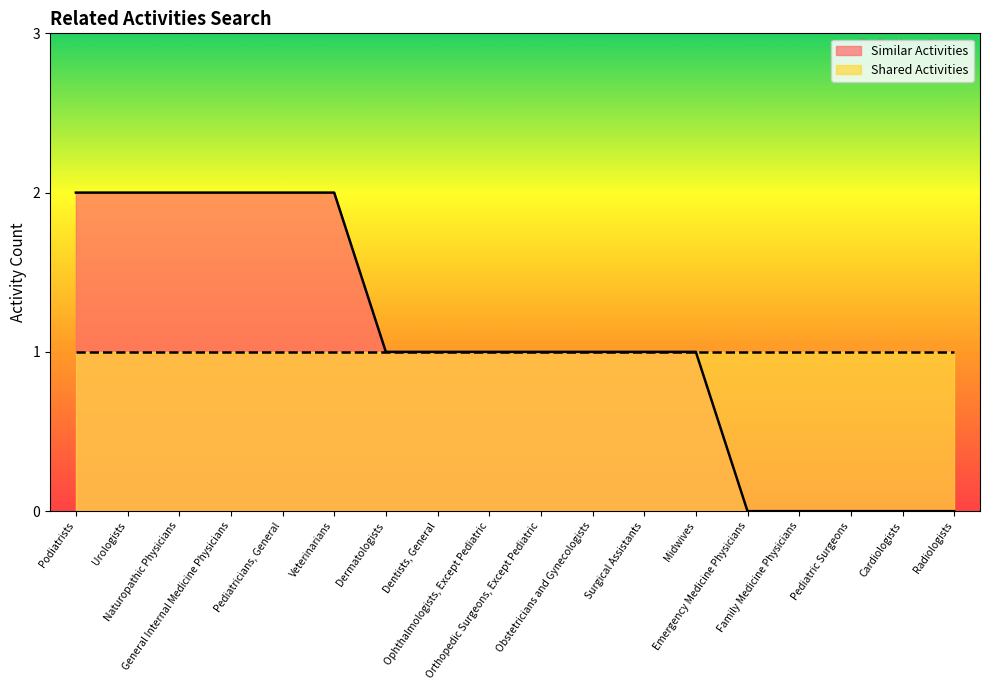

What position from the right is Family Medicine Physicians?

4